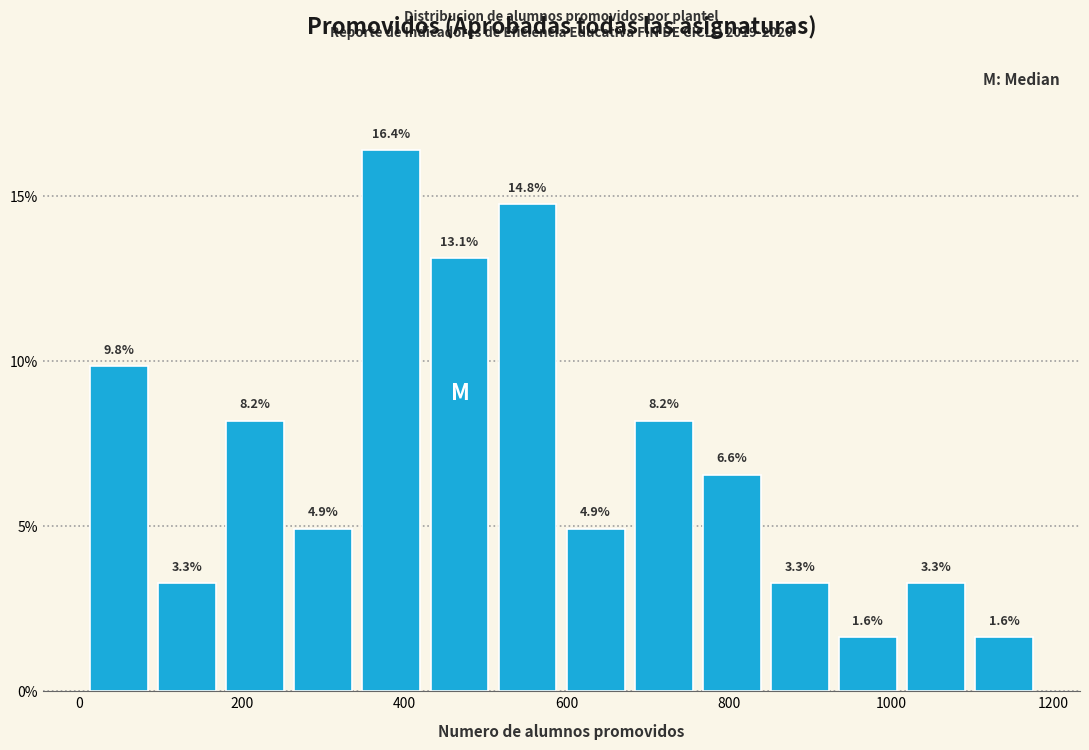

What is the height of the bar covering 600 to 680 on the x-axis? The bar edges are not printed on the chart, so give them approximately, as read against the axis.

4.9